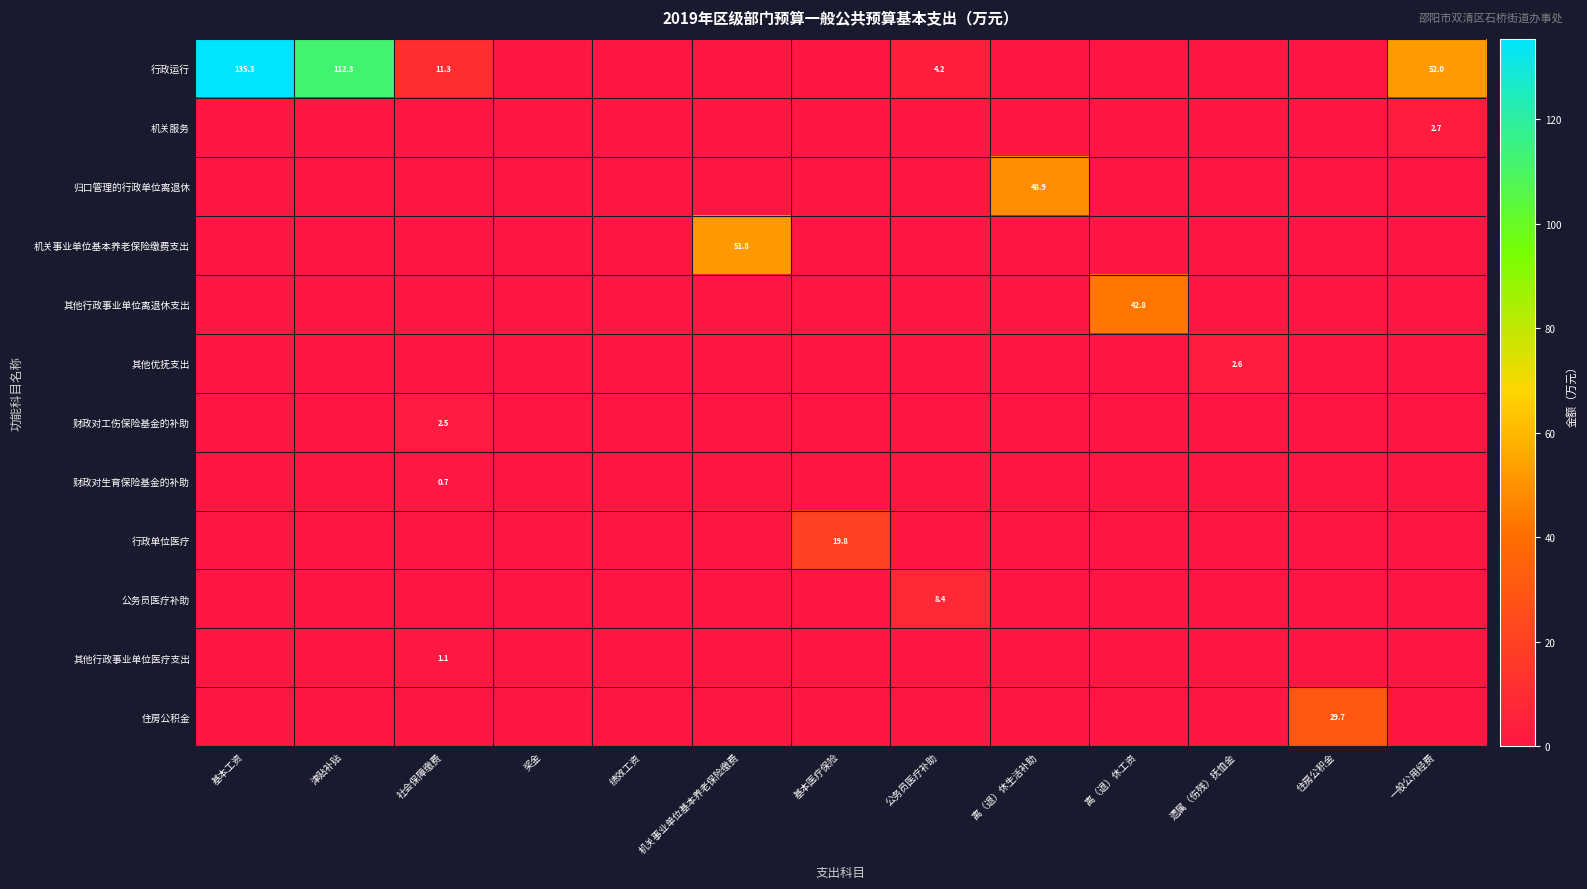

The 其他行政事业单位离退休支出 series shows 60.4 at 离（退）休工资. True or false?

False